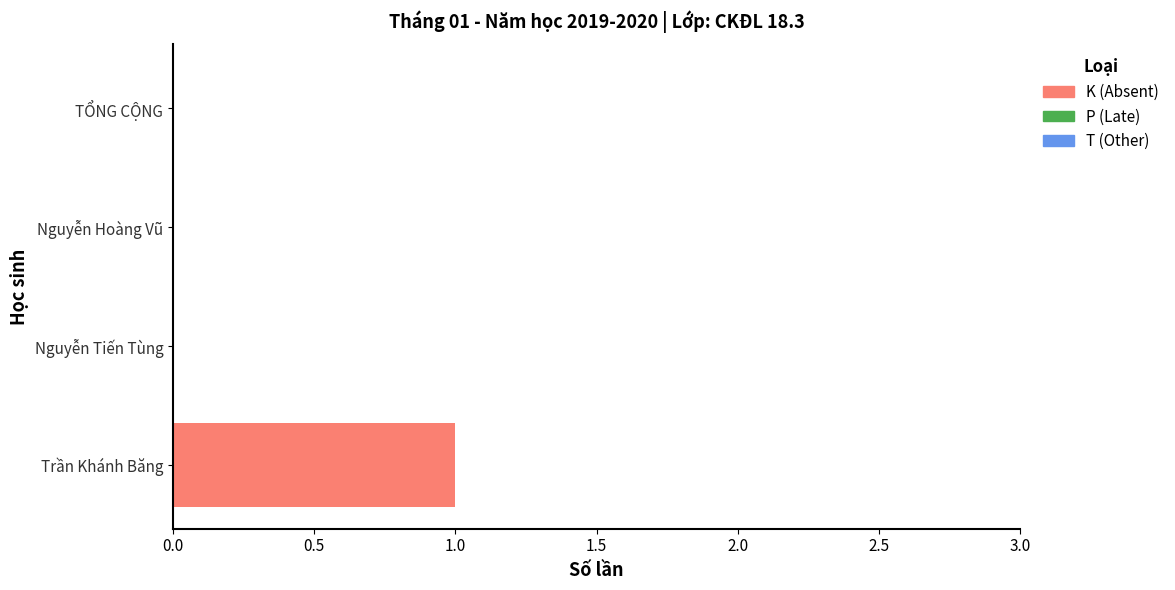

Which has a higher value, Nguyễn Hoàng Vũ or Trần Khánh Băng?

Trần Khánh Băng